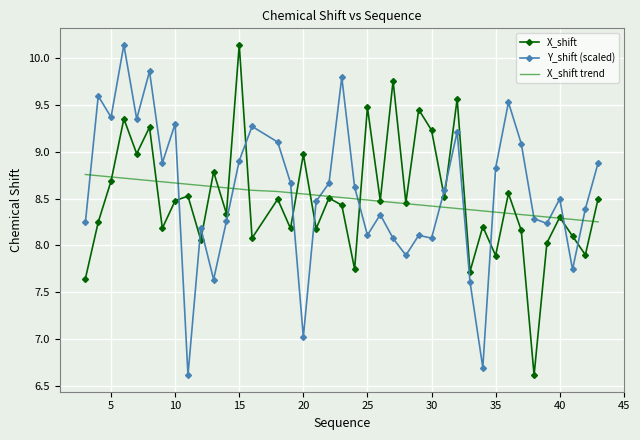

What is the greatest value displayed?

10.1